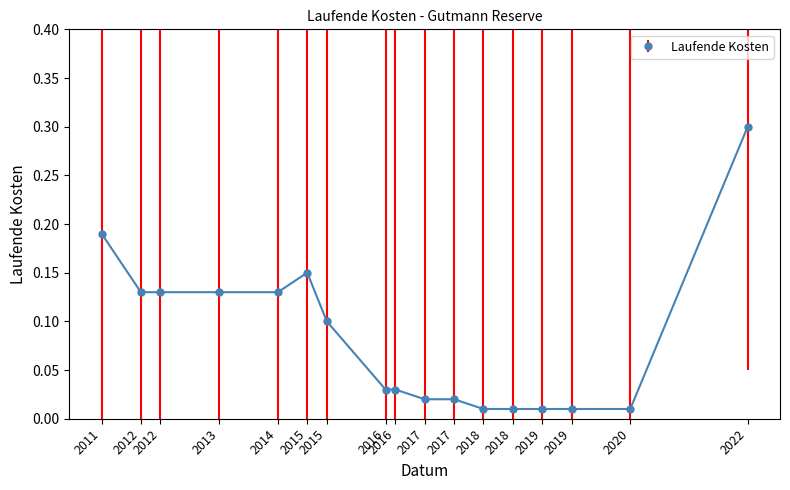

What is the difference between the maximum and minimum values?

0.3